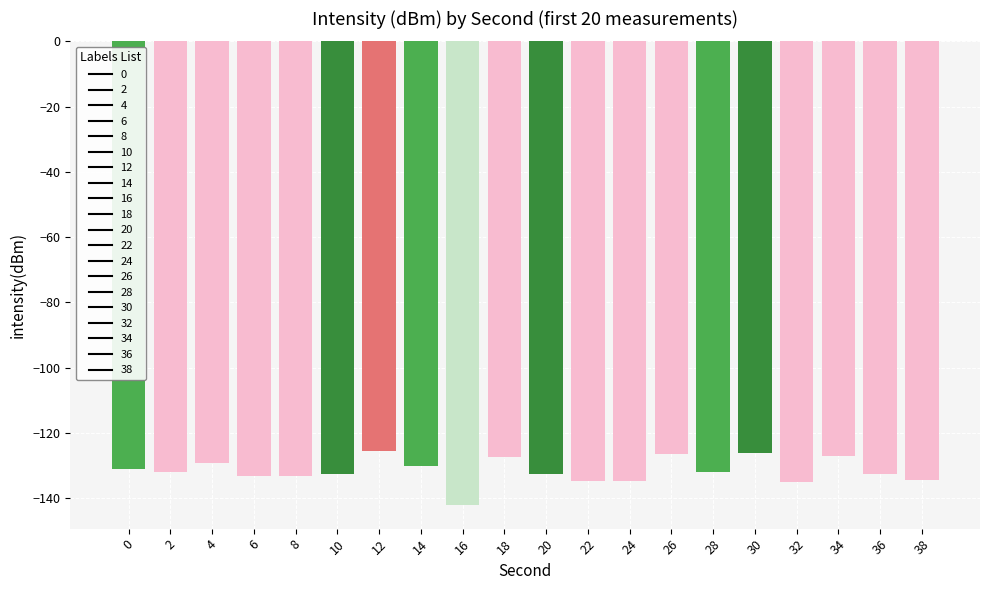

What is the minimum value shown in the chart?

-142.3